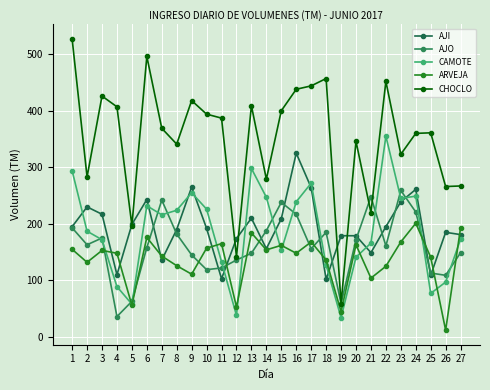

What is the highest value of the CAMOTE series?

355